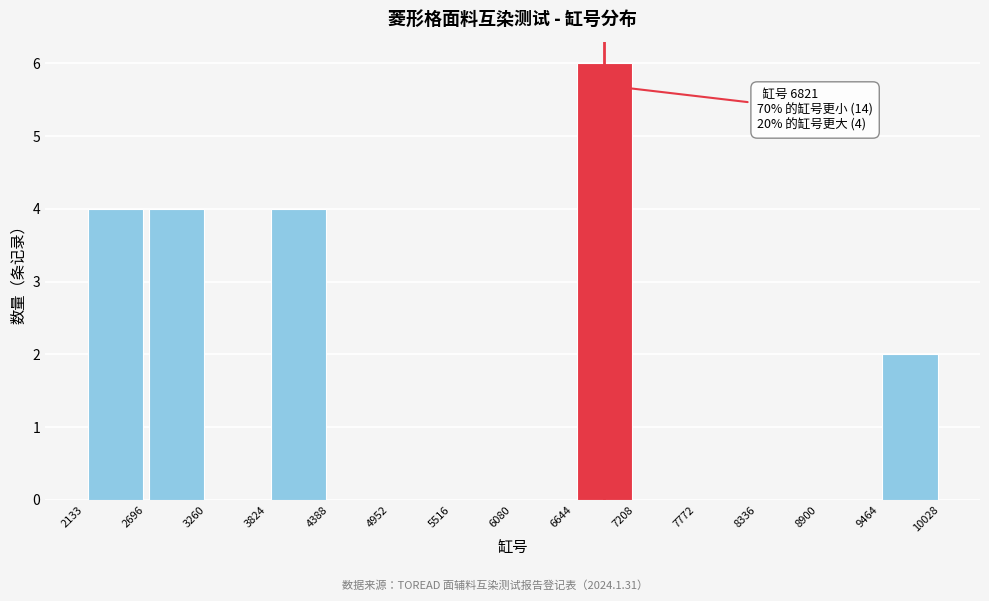

Over which range of the x-axis is the bar tallest?

6644 to 7208